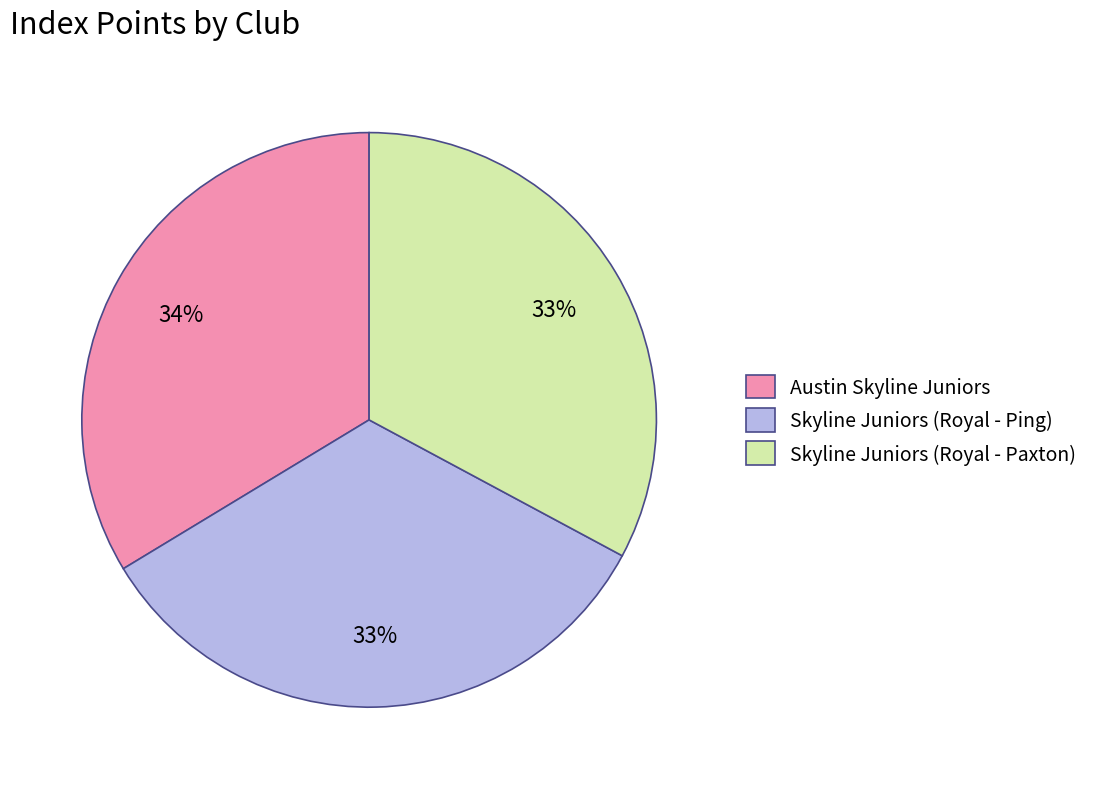

Approximately how many times larger is the value at Skyline Juniors (Royal - Ping) compared to Austin Skyline Juniors?

1.0